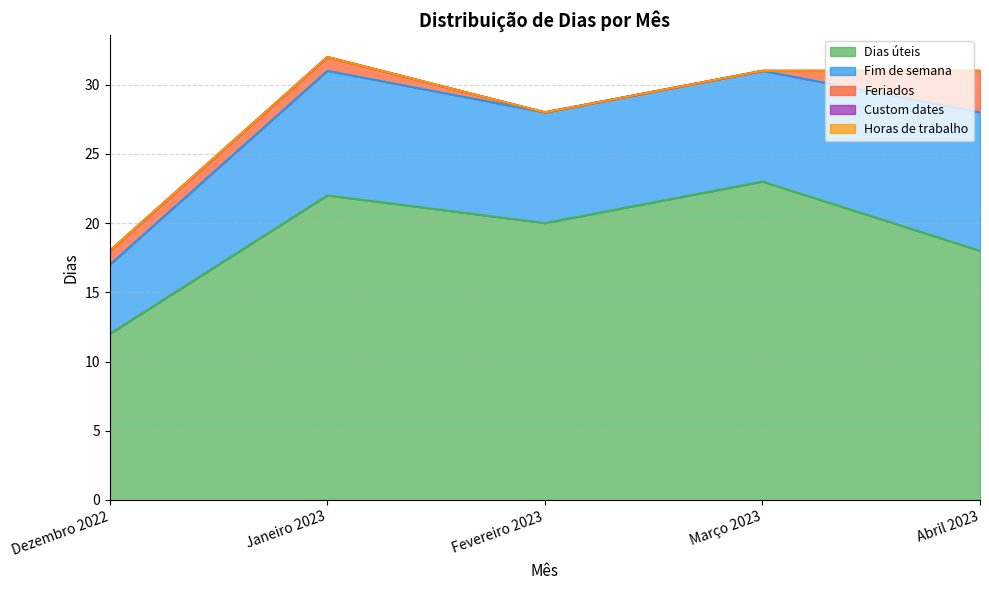

Where is the first local maximum for Fim de semana?

Janeiro 2023